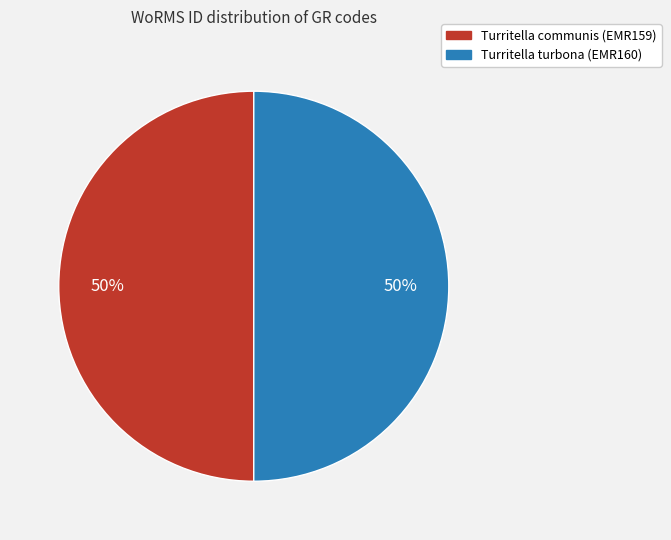

True or false: Turritella communis (EMR159) accounts for 50% of the total.

True